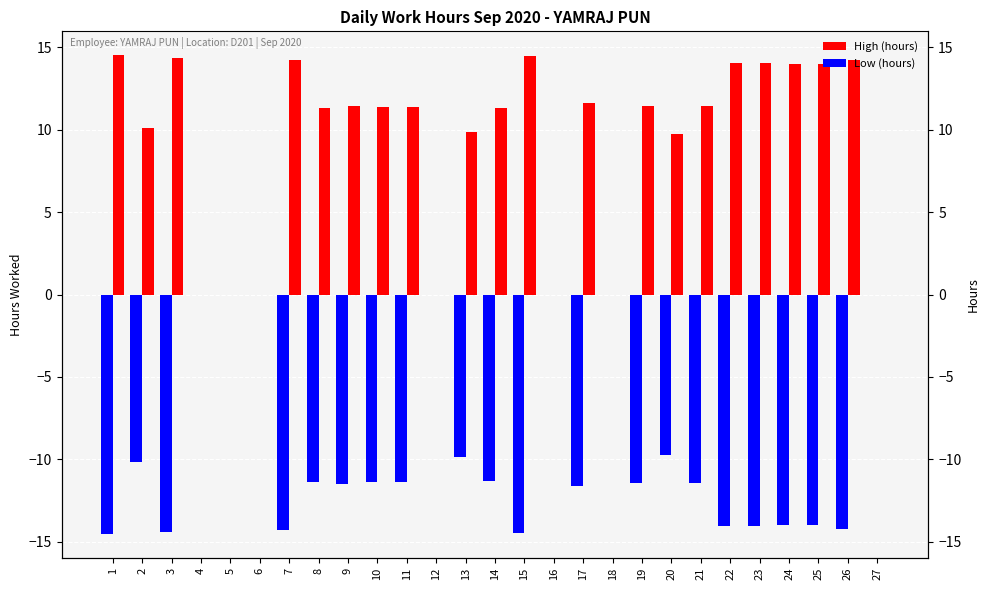

What is the sum of all High (hours) values?

249.2